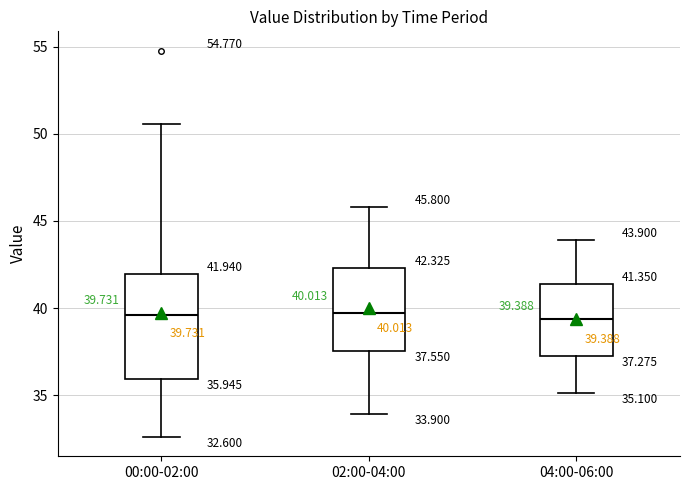

Which box is the tallest, from its lower edge to its upper edge?

00:00-02:00